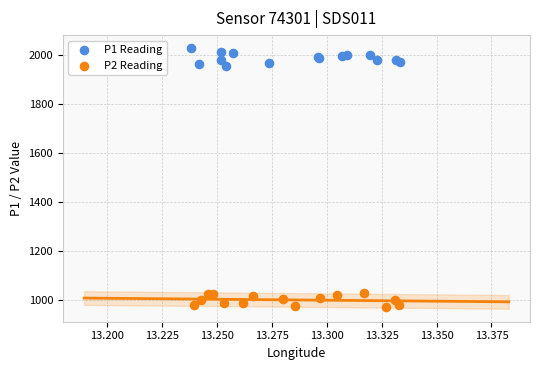

Which series contains the highest Y value?

P1 Reading